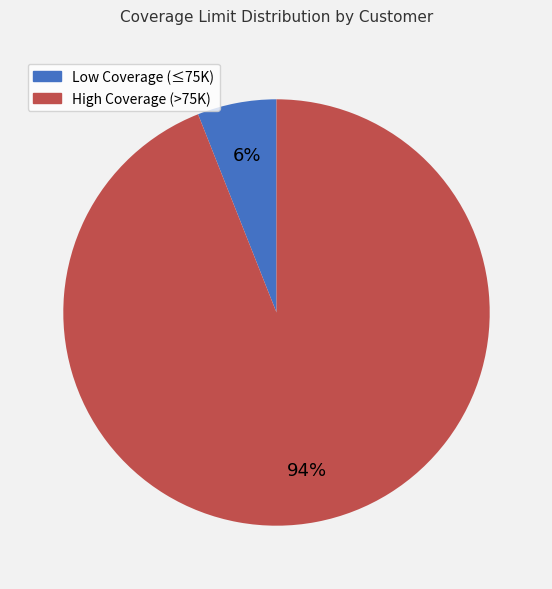

What is the largest slice in the pie chart?

High Coverage (>75K)